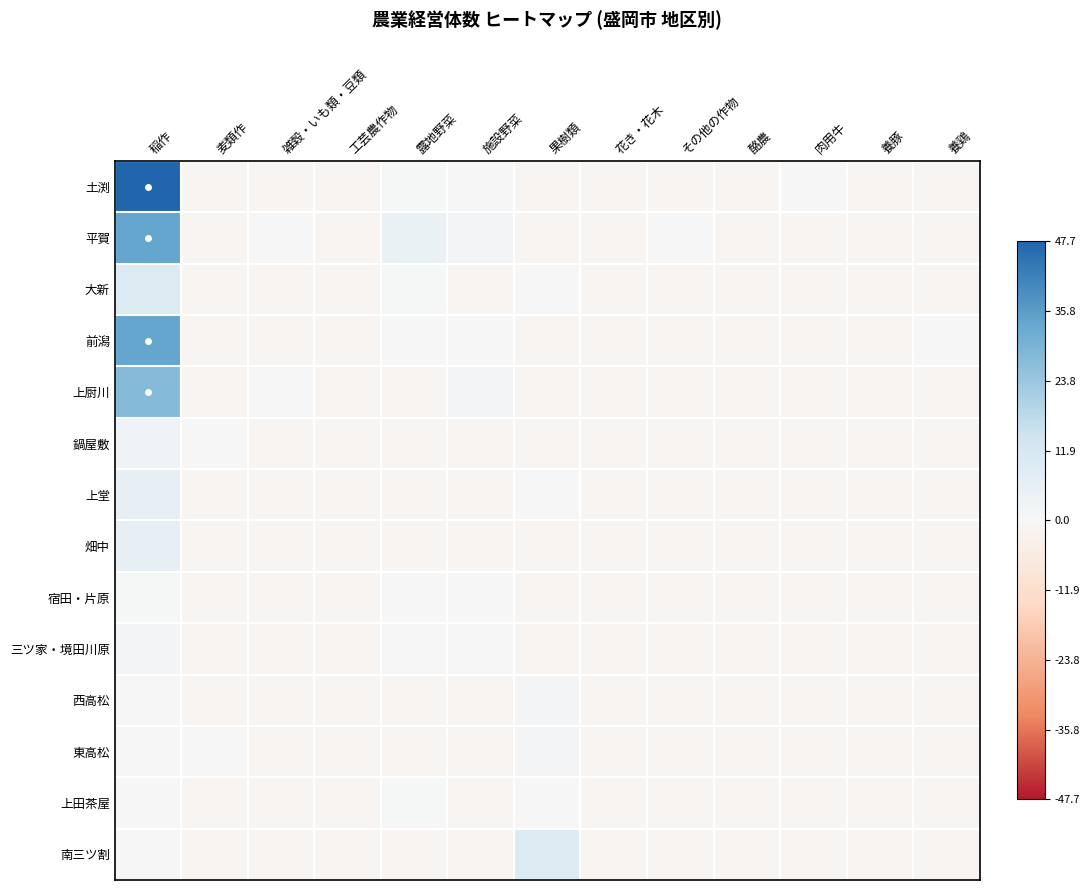

At 稲作, list the series in order from largest to smallest.

土渕, 平賀, 前潟, 上厨川, 大新, 上堂, 畑中, 鍋屋敷, 三ツ家・境田川原, 宿田・片原, 西高松, 東高松, 上田茶屋, 南三ツ割